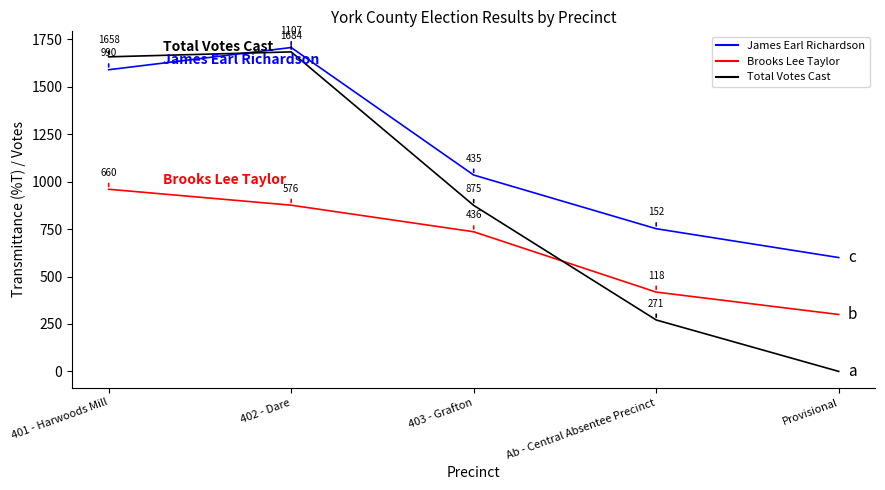

Reading right to left, list all the values displayed in this chart.

James Earl Richardson: Provisional=600	Ab - Central Absentee Precinct=752	403 - Grafton=1035	402 - Dare=1707	401 - Harwoods Mill=1590
Brooks Lee Taylor: Provisional=300	Ab - Central Absentee Precinct=418	403 - Grafton=736	402 - Dare=876	401 - Harwoods Mill=960
Total Votes Cast: Provisional=0	Ab - Central Absentee Precinct=271	403 - Grafton=875	402 - Dare=1684	401 - Harwoods Mill=1658